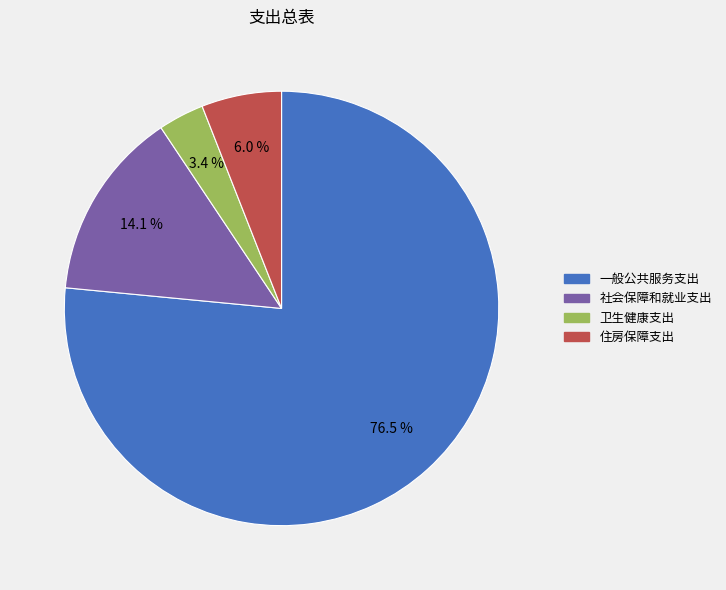

Which slice is the largest?

一般公共服务支出